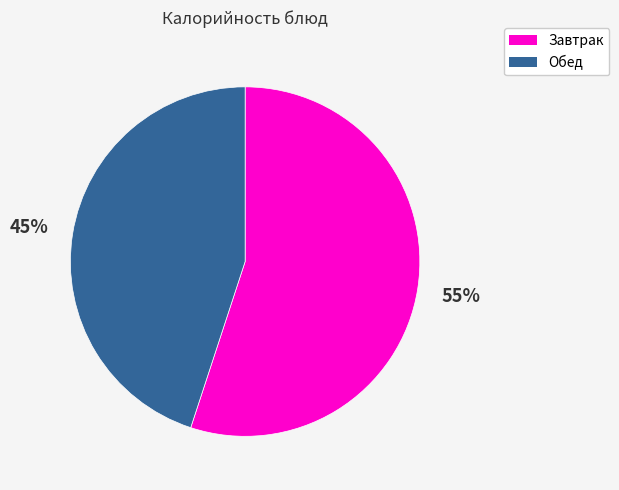

To the nearest percent, what is the difference between the largest and smallest slice percentages?

10%